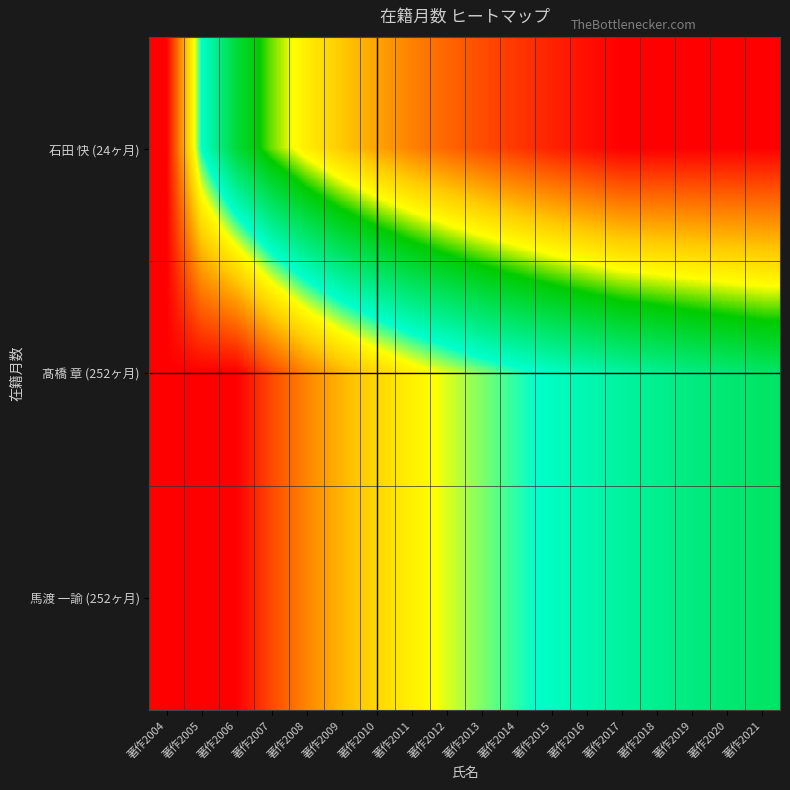

At which category does the chart reach its peak across all series?

著作2017